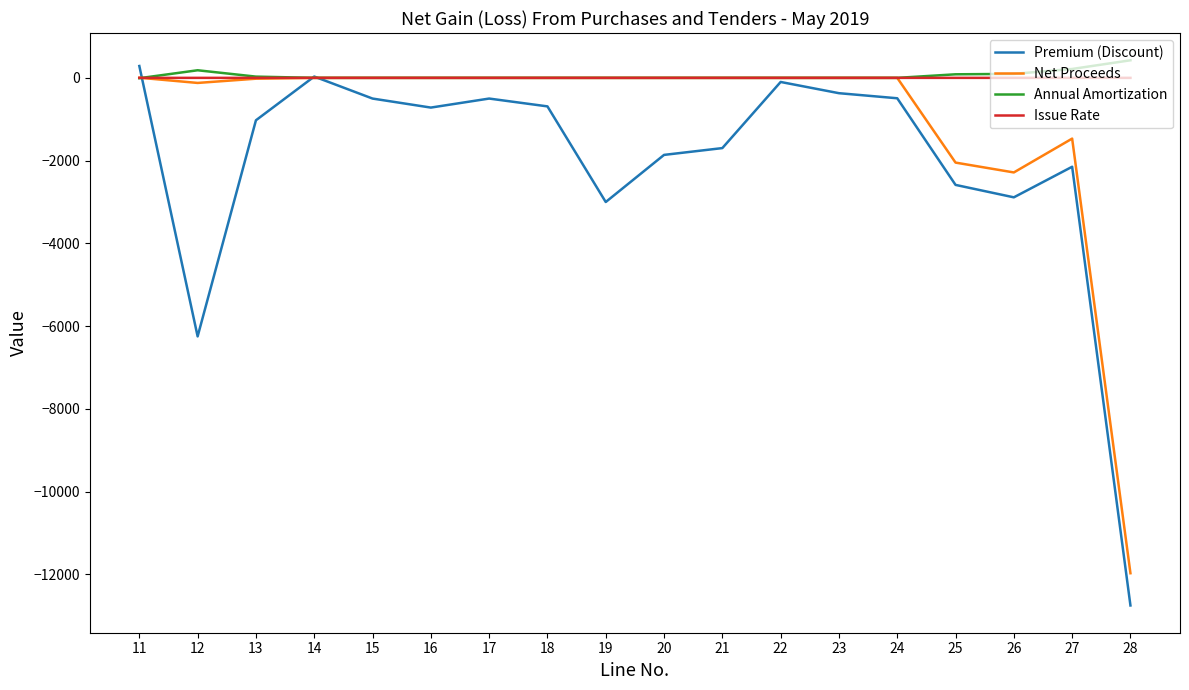

Which series has the largest range (max minus min)?

Premium (Discount)